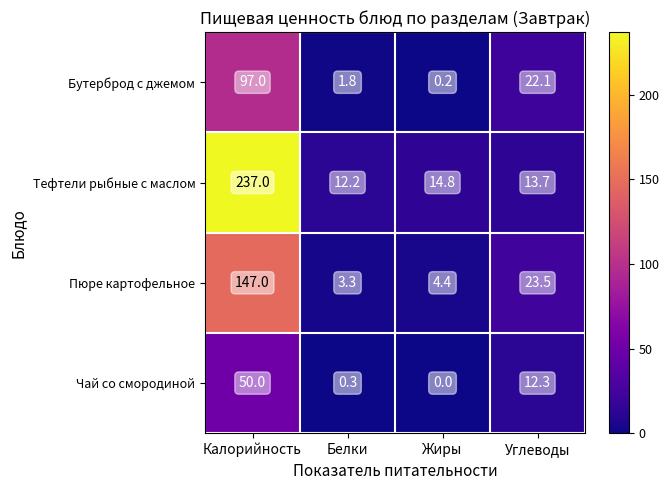

Which series has the largest total across all categories?

Тефтели рыбные с маслом